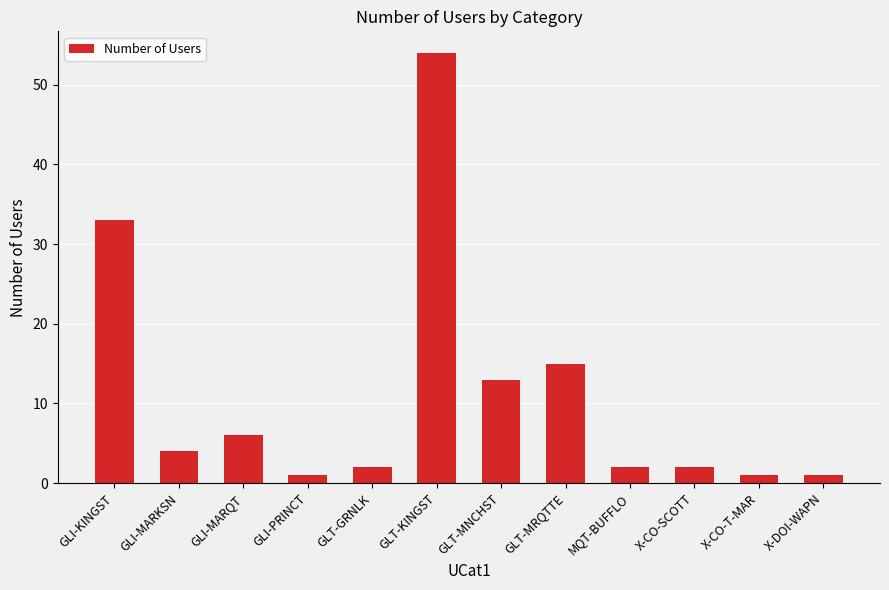

What is the difference between the second highest and second lowest values?

32